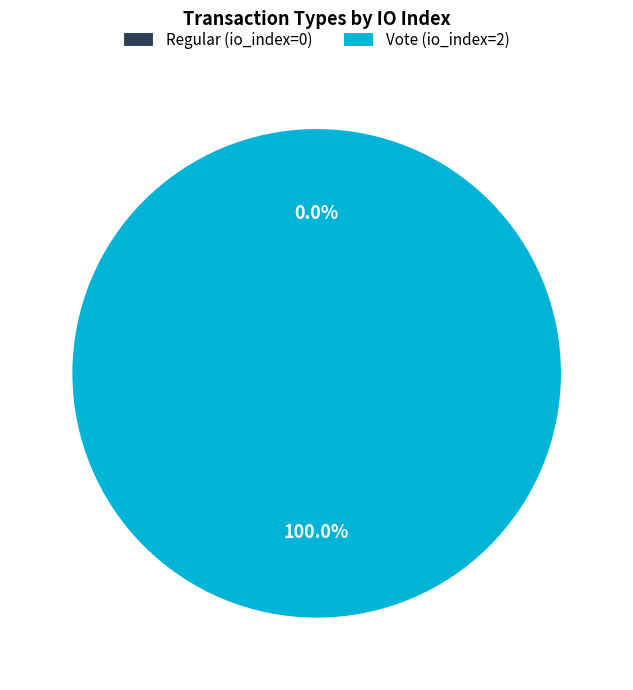

Is it true that Regular is 0% of the pie?

True